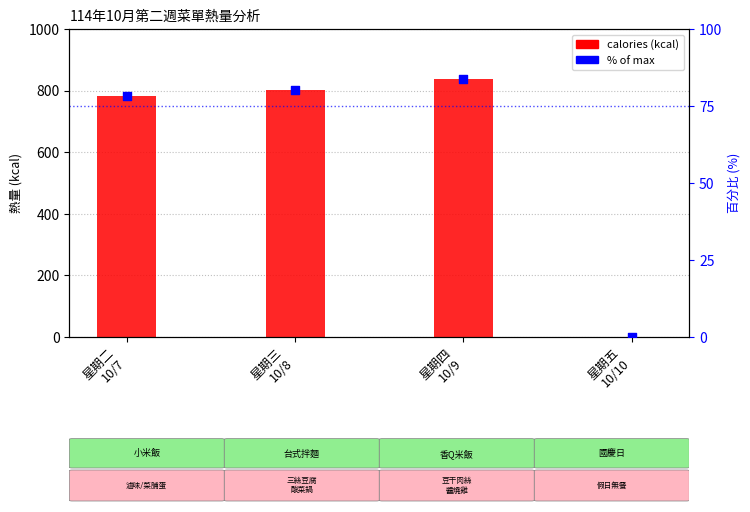

Which series reaches the maximum Y coordinate?

calories (kcal)